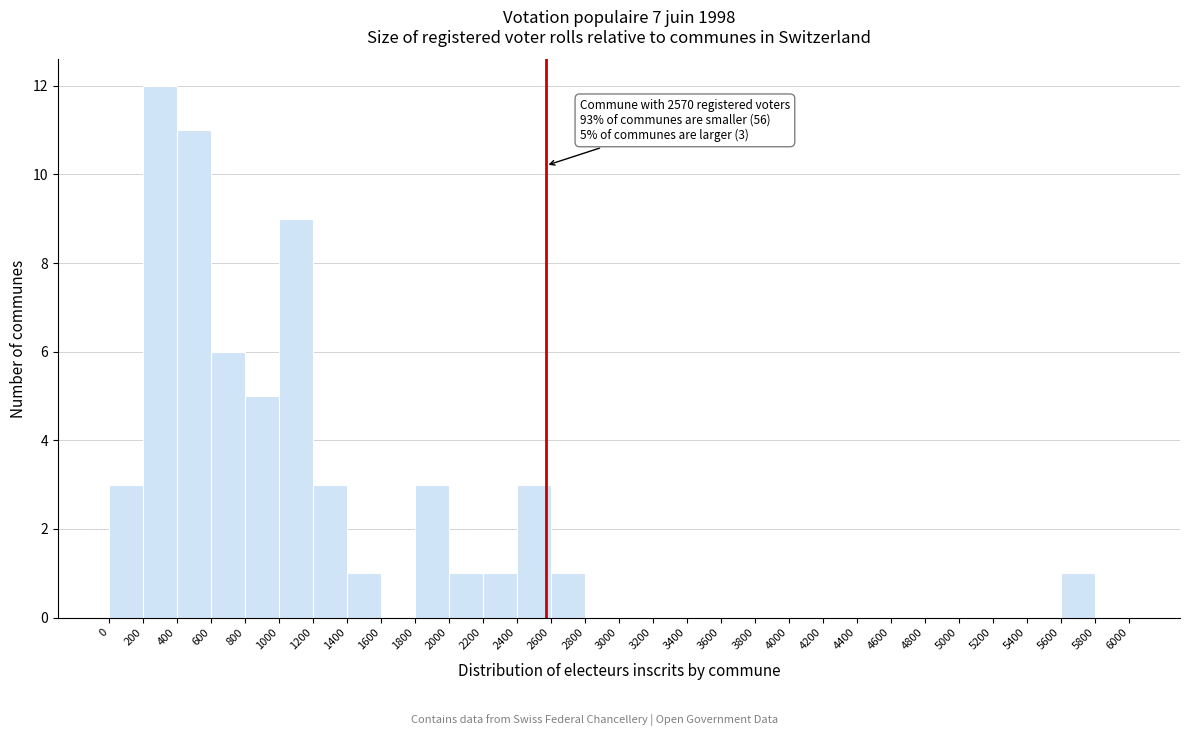

Over which range of the x-axis is the bar tallest?

200 to 400